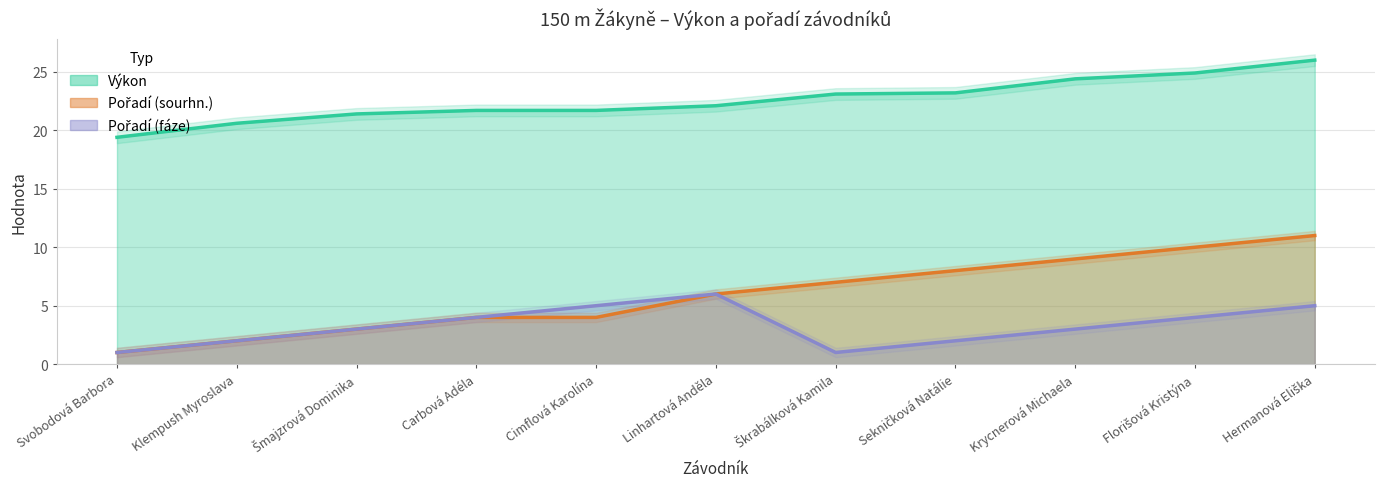

Is the value of Pořadí (fáze) at Klempush Myroslava greater than the value of Výkon at Florišová Kristýna?

No